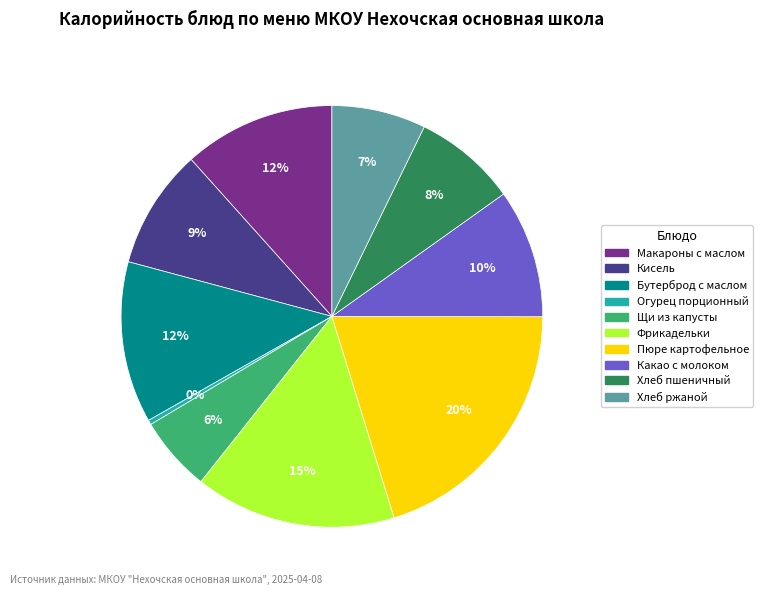

Does any single category account for the majority?

No